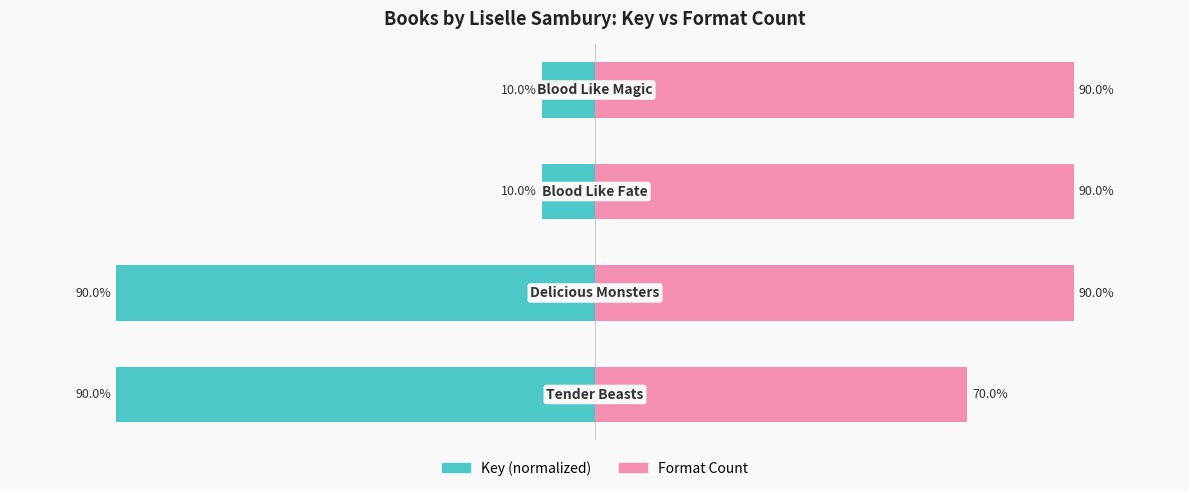

What is the value of the Key (normalized) bar at the 2nd from the left?

-90